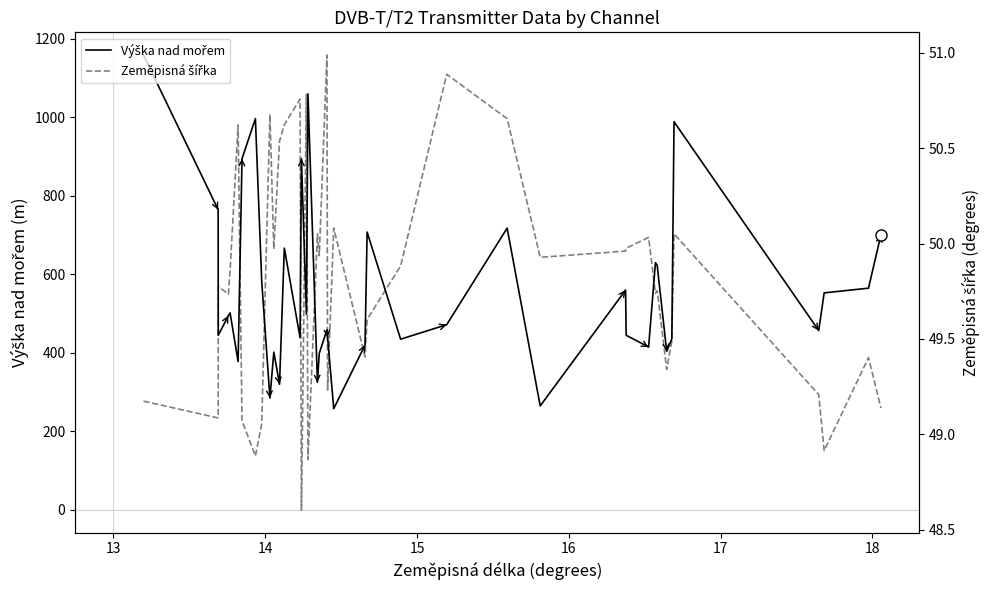

True or false: Výška nad mořem has a value of 221.6 at 15.

False